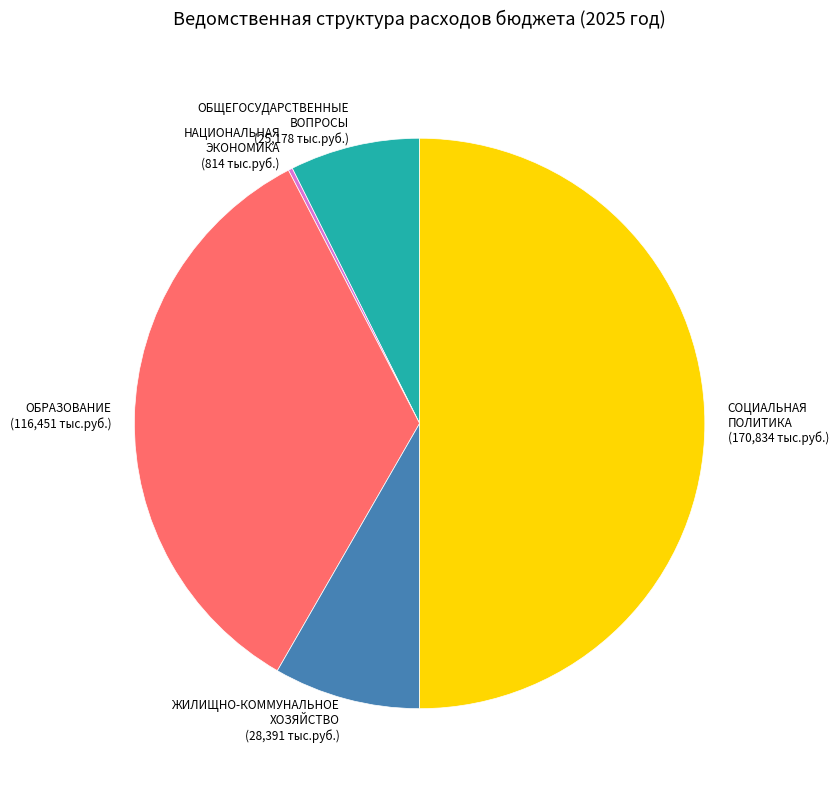

Which has a higher value, ОБЩЕГОСУДАРСТВЕННЫЕ ВОПРОСЫ (25,178 тыс.руб.) or СОЦИАЛЬНАЯ ПОЛИТИКА (170,834 тыс.руб.)?

СОЦИАЛЬНАЯ ПОЛИТИКА (170,834 тыс.руб.)